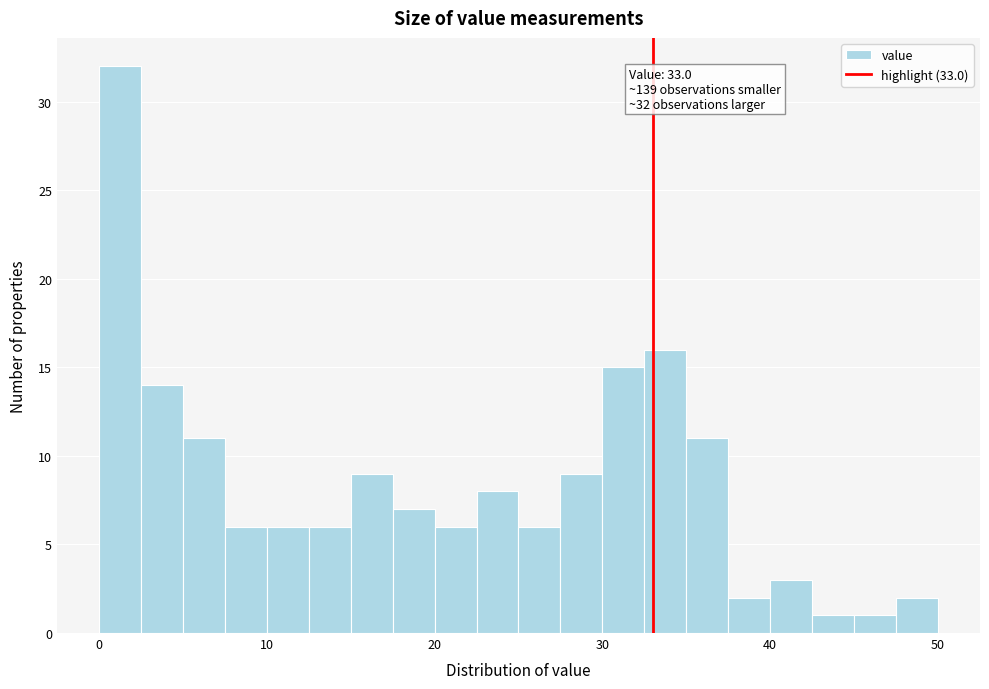

Read against the x-axis, roughly where is the centre of the tallest bar?

1